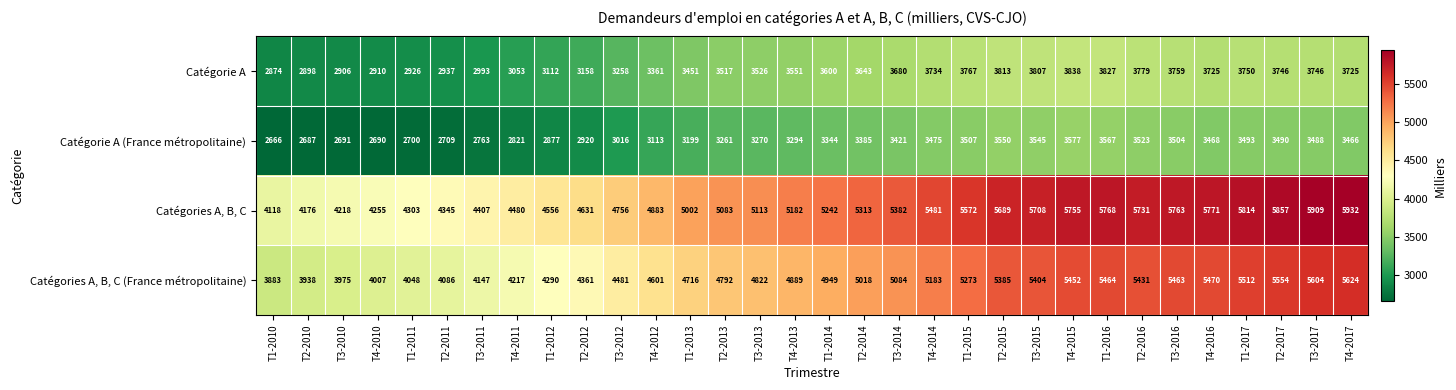

What is the difference between the maximum and minimum values in the Catégorie A (France métropolitaine) series?

911